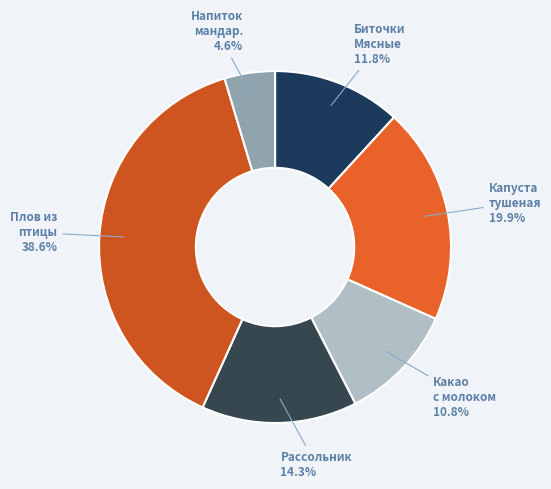

Is Какао с молоком the majority of the pie?

No